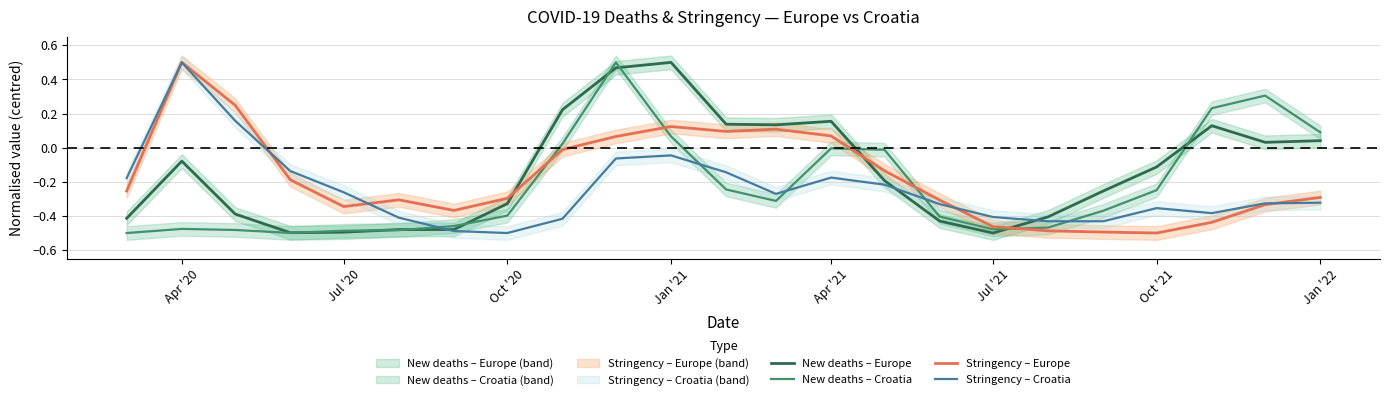

How many intersections are there between Stringency – Europe and New deaths – Croatia?

5